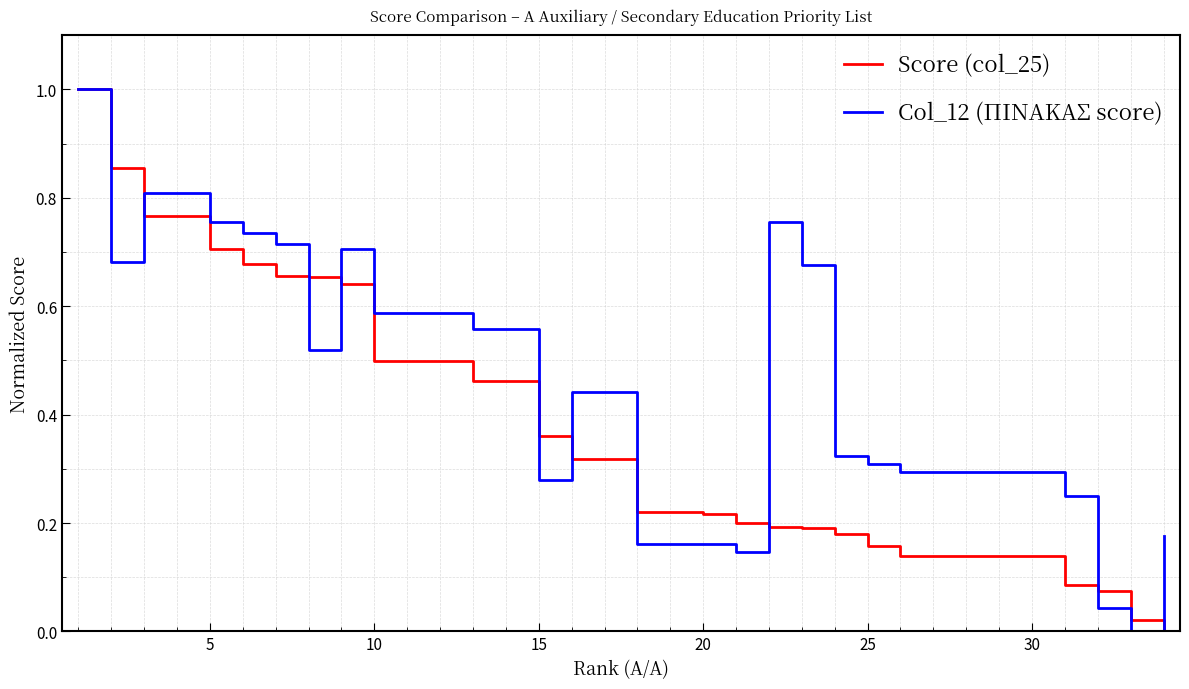

What is the sum of all Score (col_25) values?

12.6